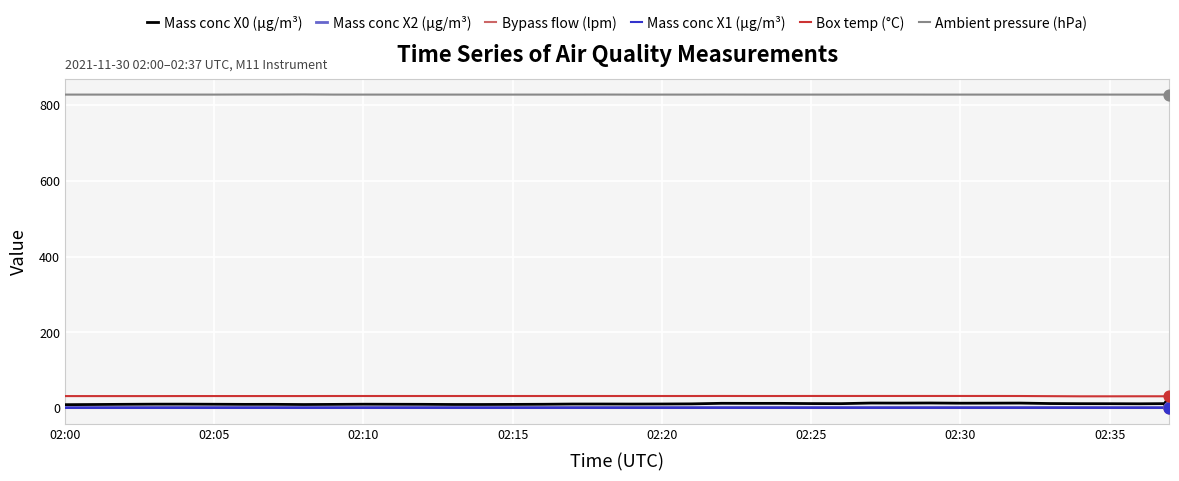

Which series has the largest range (max minus min)?

Mass conc X0 (μg/m³)